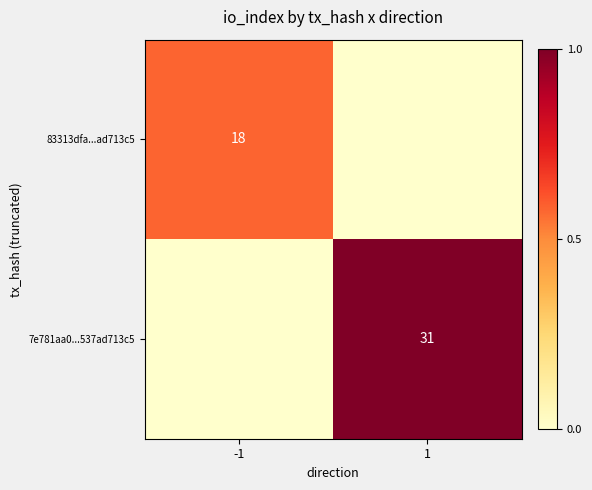

How many categories are shown in the chart?

2